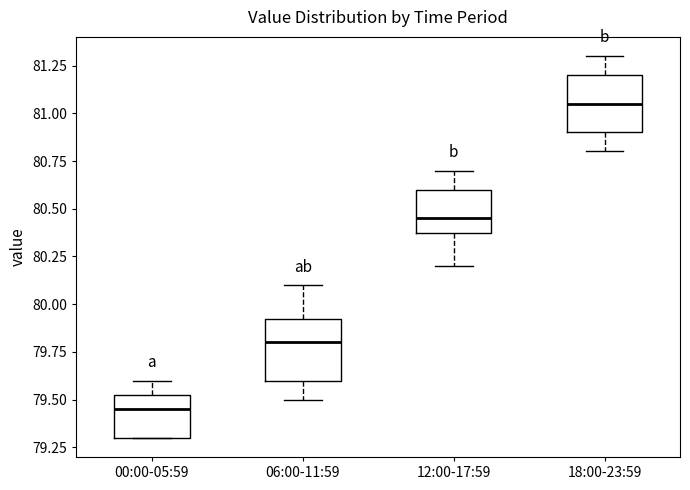

Reading left to right, read every box against the y-axis: the position of its median line, the range the box covers, and the ends of its whiskers. The values are not printed on the chart, so give them approximately, as read against the axis.

00:00-05:59: median 79.45, box 79.30 to 79.55, whiskers 79.30 to 79.60
06:00-11:59: median 79.80, box 79.60 to 79.95, whiskers 79.50 to 80.10
12:00-17:59: median 80.45, box 80.40 to 80.60, whiskers 80.20 to 80.70
18:00-23:59: median 81.05, box 80.90 to 81.20, whiskers 80.80 to 81.30